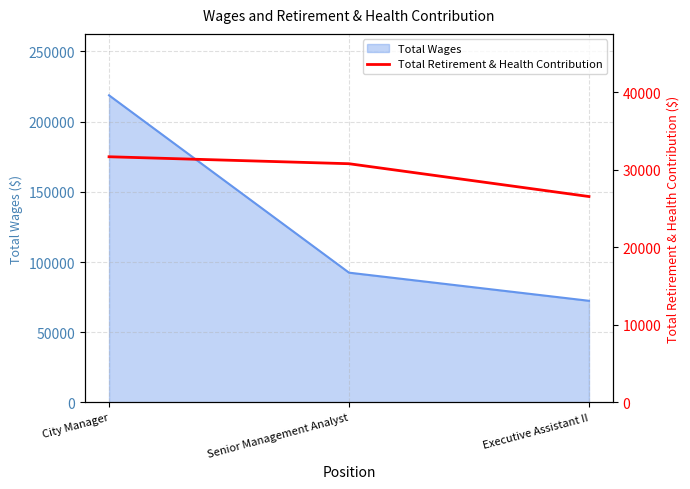

Which label corresponds to the smallest value in the chart?

Executive Assistant II